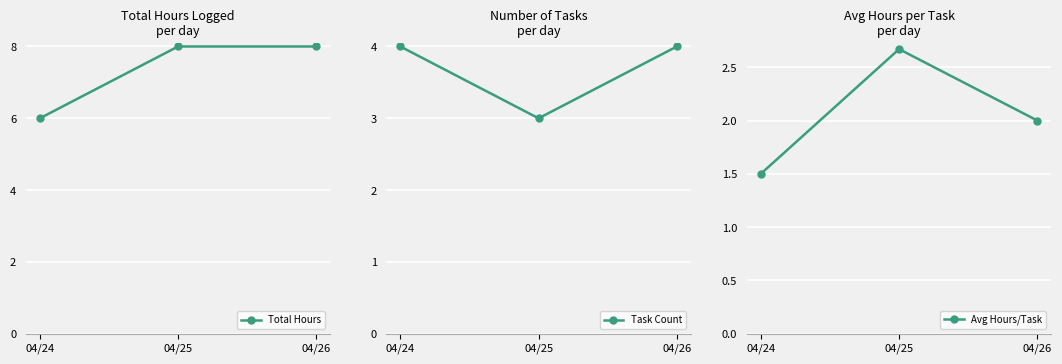

Which series has the largest total across all categories?

Total Hours